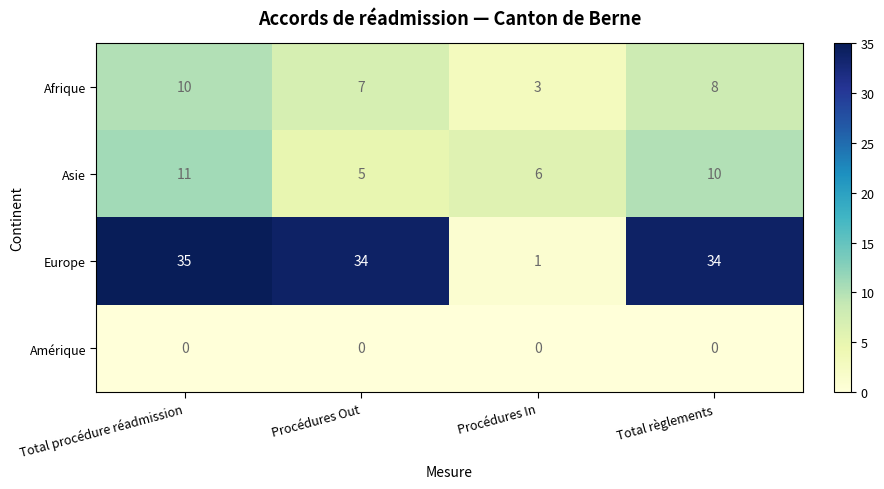

Reading left to right, what are all the values shown in this chart?

Afrique: Total procédure réadmission=10	Procédures Out=7	Procédures In=3	Total règlements=8
Asie: Total procédure réadmission=11	Procédures Out=5	Procédures In=6	Total règlements=10
Europe: Total procédure réadmission=35	Procédures Out=34	Procédures In=1	Total règlements=34
Amérique: Total procédure réadmission=0	Procédures Out=0	Procédures In=0	Total règlements=0